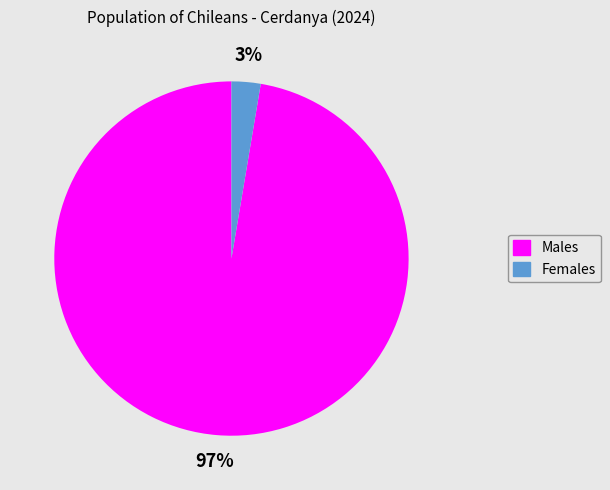

The Females slice represents 3% of the pie. True or false?

True